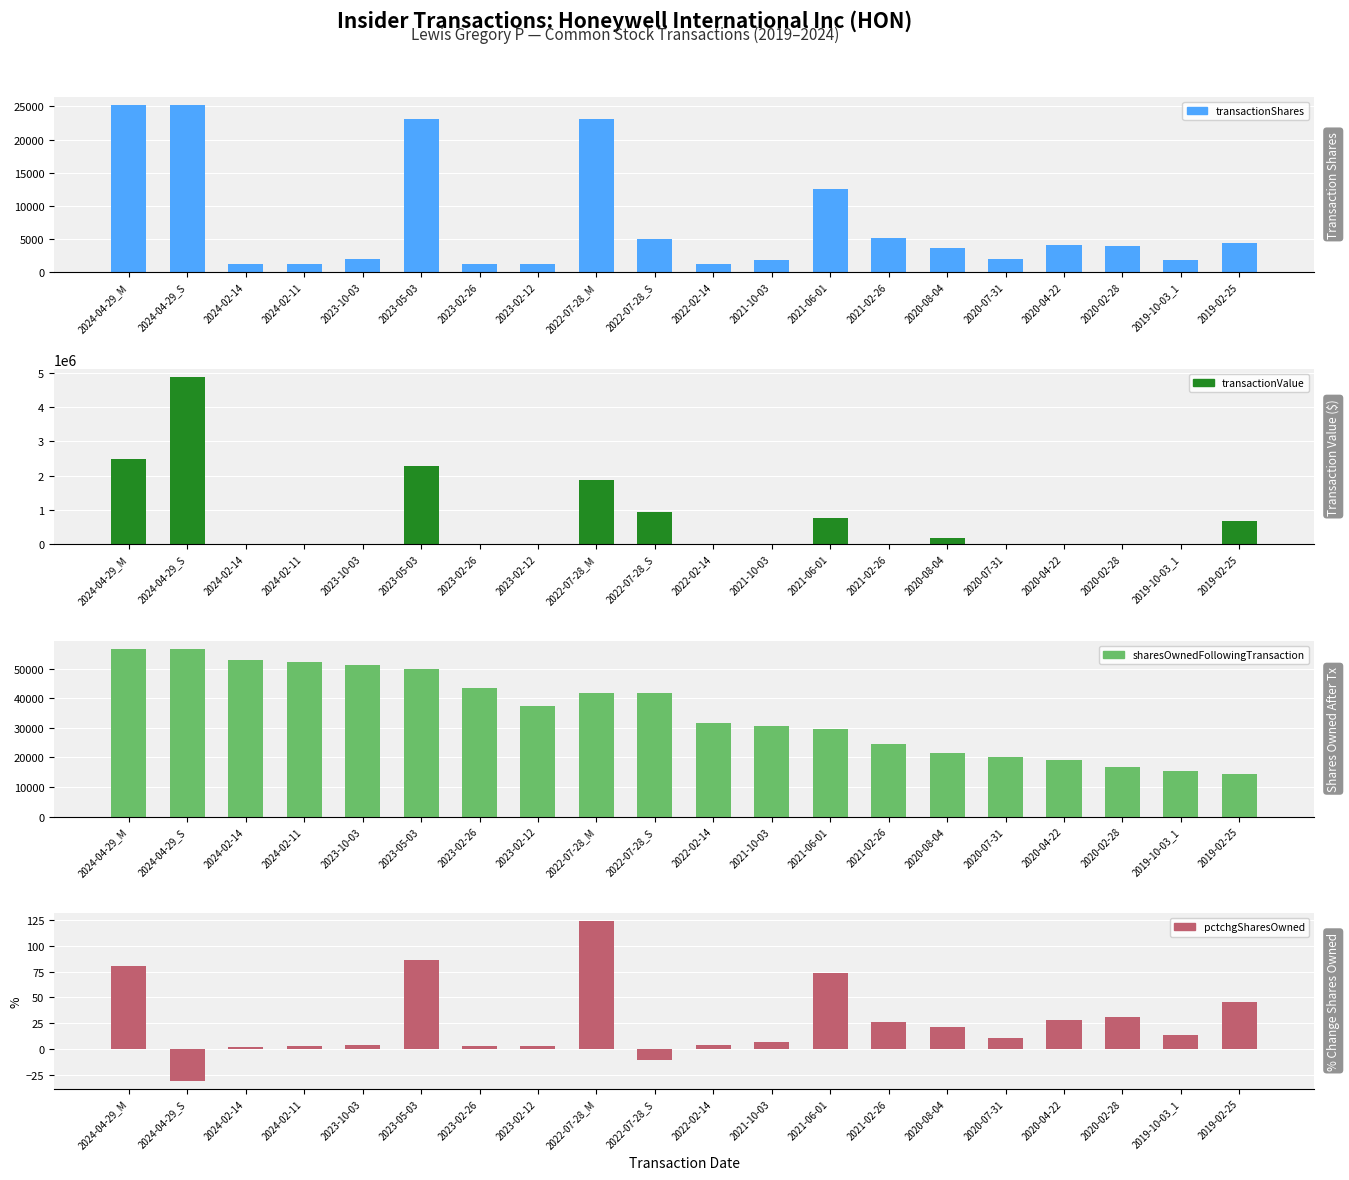

List the labels in order of transactionShares value, smallest first.

2023-02-12, 2022-02-14, 2023-02-26, 2024-02-14, 2024-02-11, 2019-10-03_1, 2021-10-03, 2020-07-31, 2023-10-03, 2020-08-04, 2020-02-28, 2020-04-22, 2019-02-25, 2022-07-28_S, 2021-02-26, 2021-06-01, 2022-07-28_M, 2023-05-03, 2024-04-29_M, 2024-04-29_S